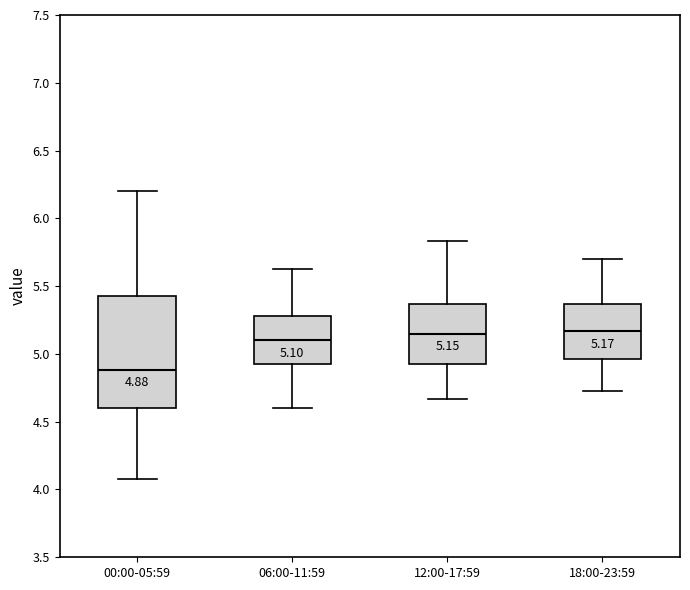

Which box is the tallest, from its lower edge to its upper edge?

00:00-05:59